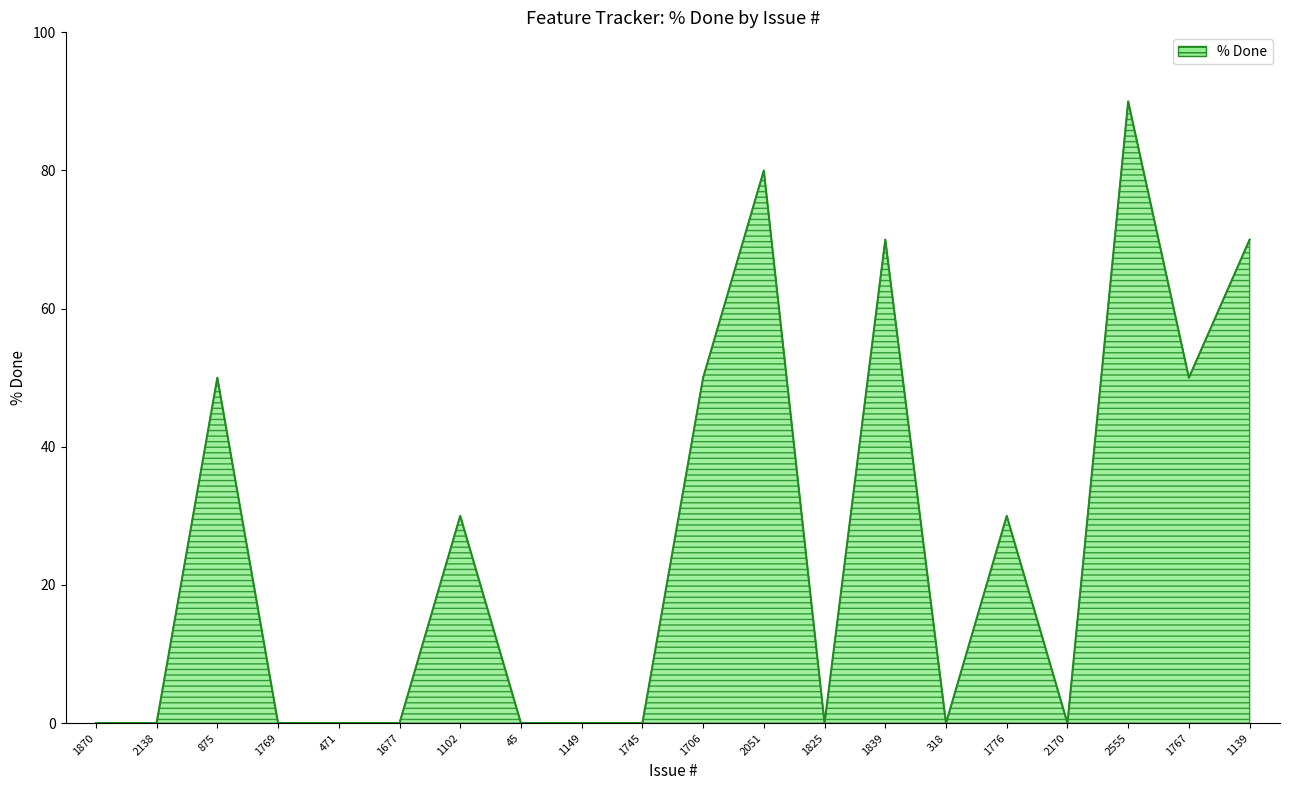

Which category has the highest value across all series?

2555